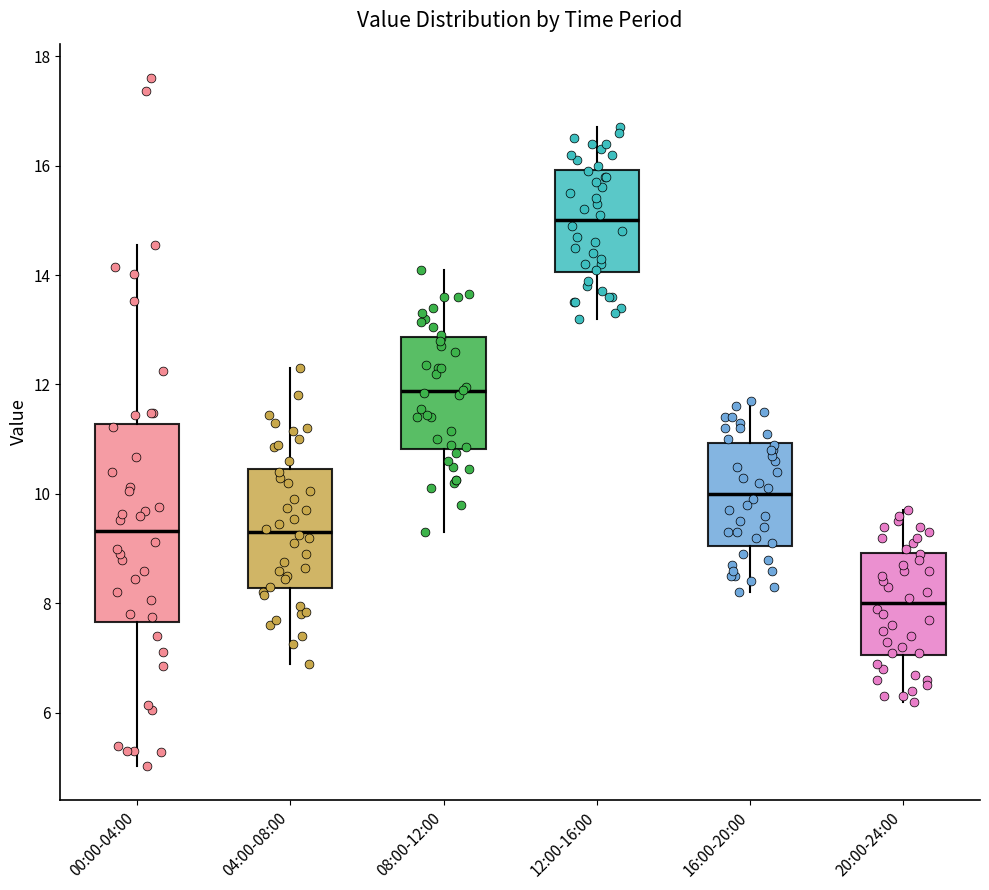

Which box's median line is the highest?

12:00-16:00